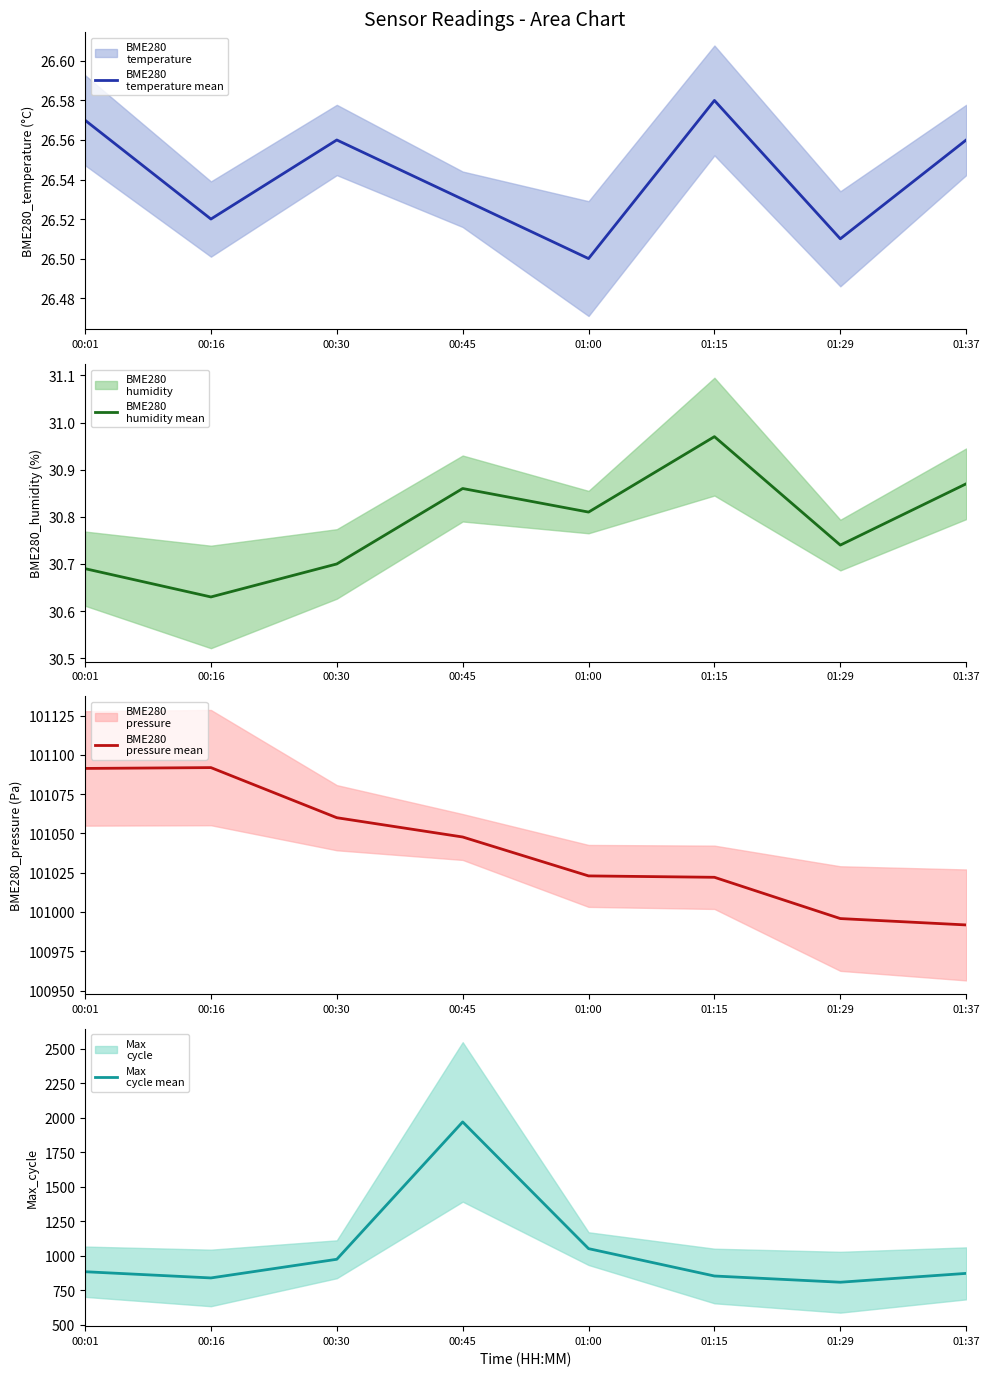

What is the total value across all series at 01:15?

101933.6